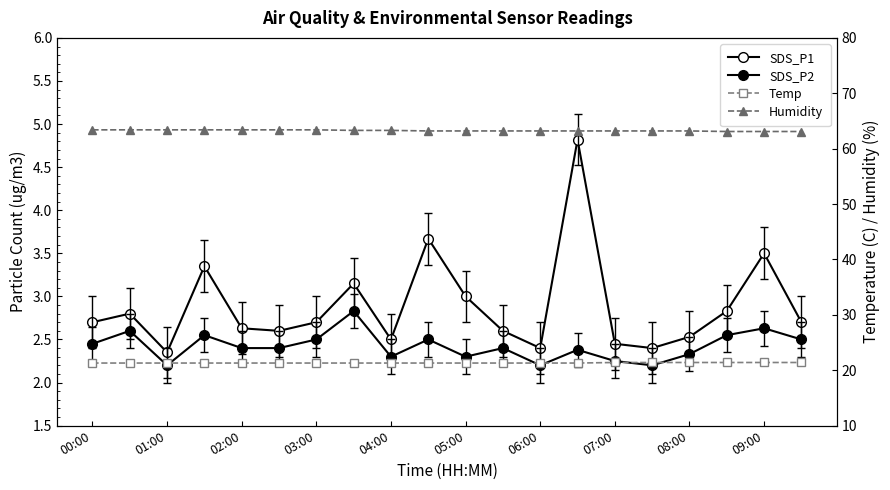

Count the SDS_P2 values in the range 2 to 3.

20